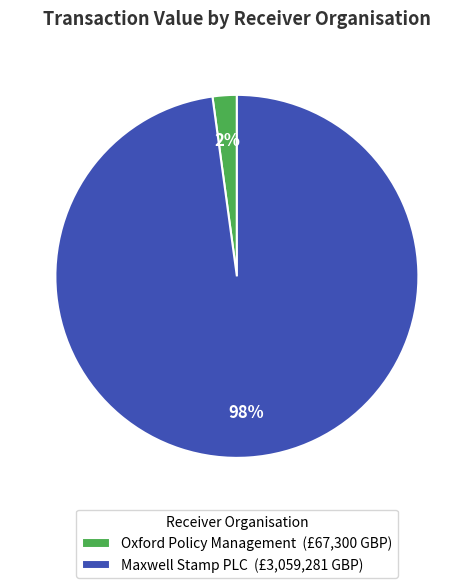

Rank the categories by value from highest to lowest.

Maxwell Stamp PLC, Oxford Policy Management